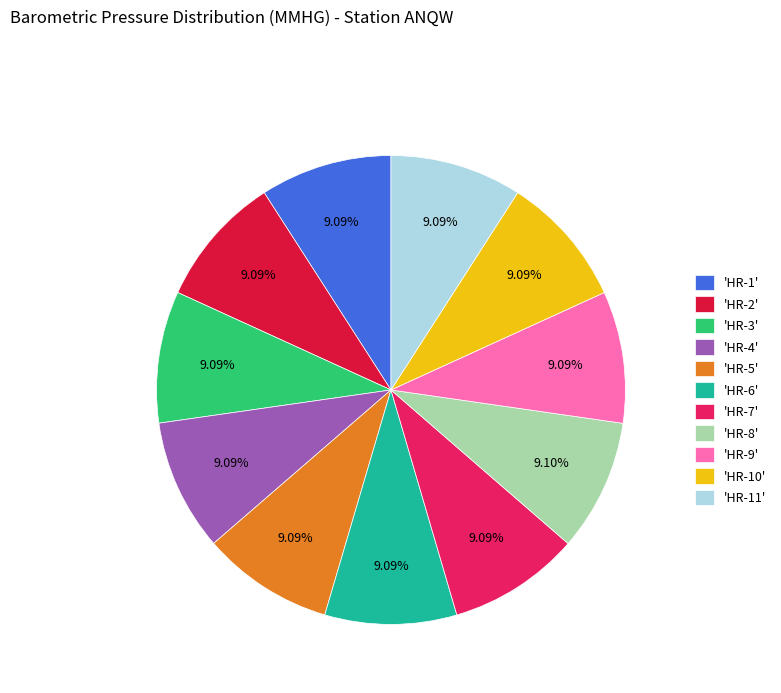

Is there any slice that represents more than half of the pie?

No